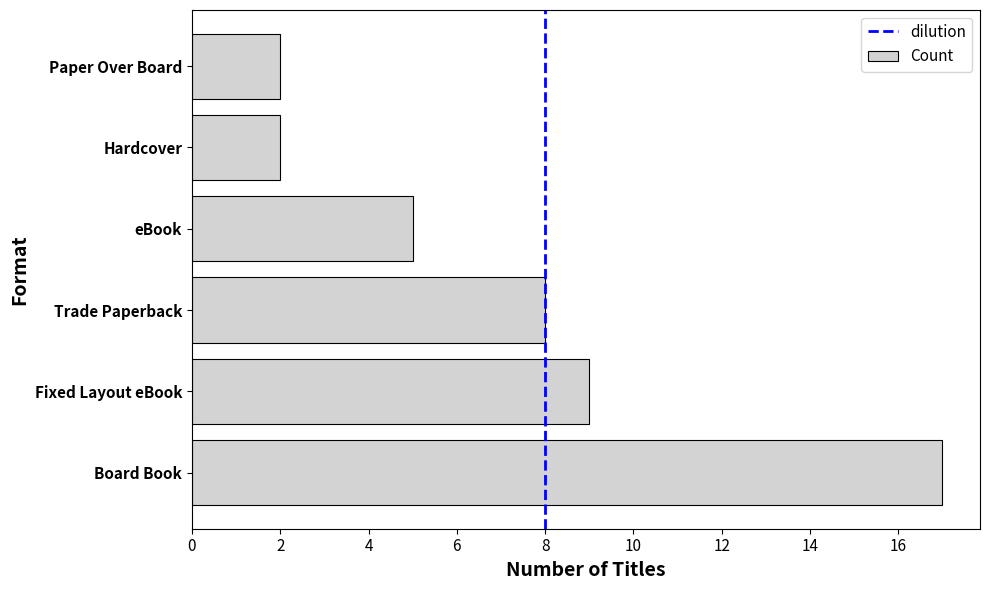

What is the maximum value shown in the chart?

17